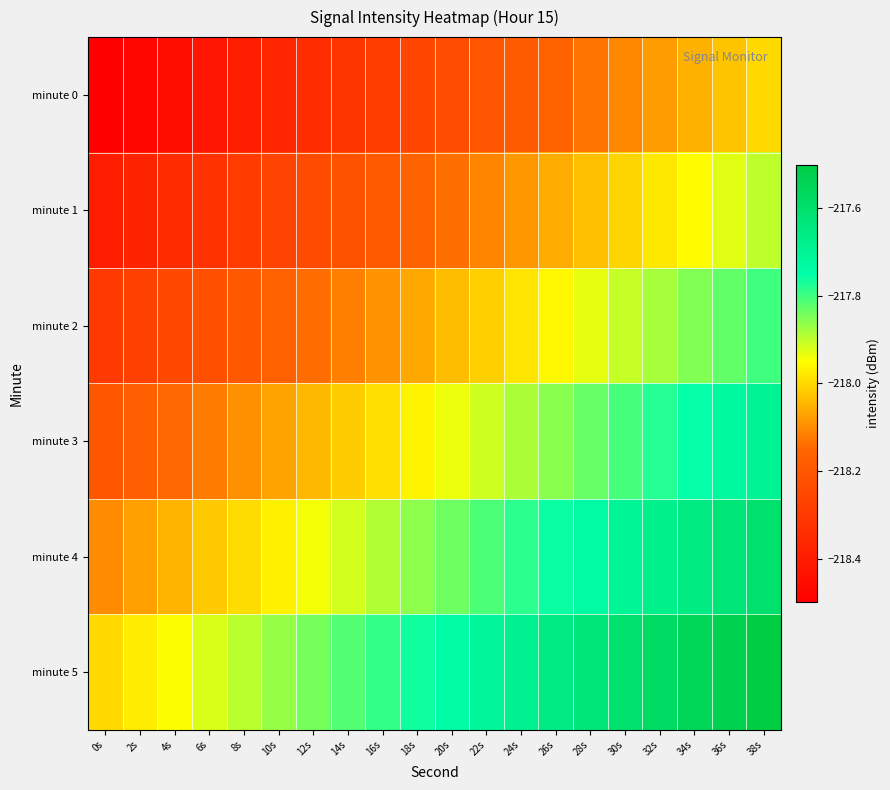

What is the smallest value displayed?

-218.5